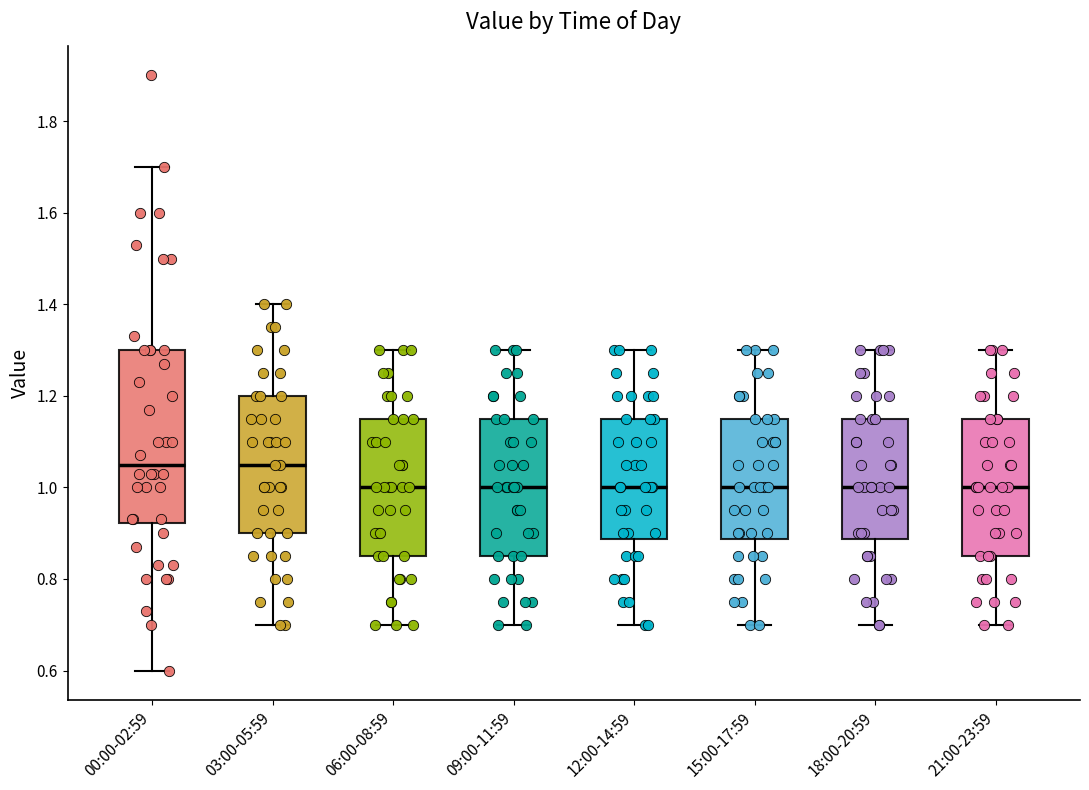

Which box is the tallest, from its lower edge to its upper edge?

00:00-02:59